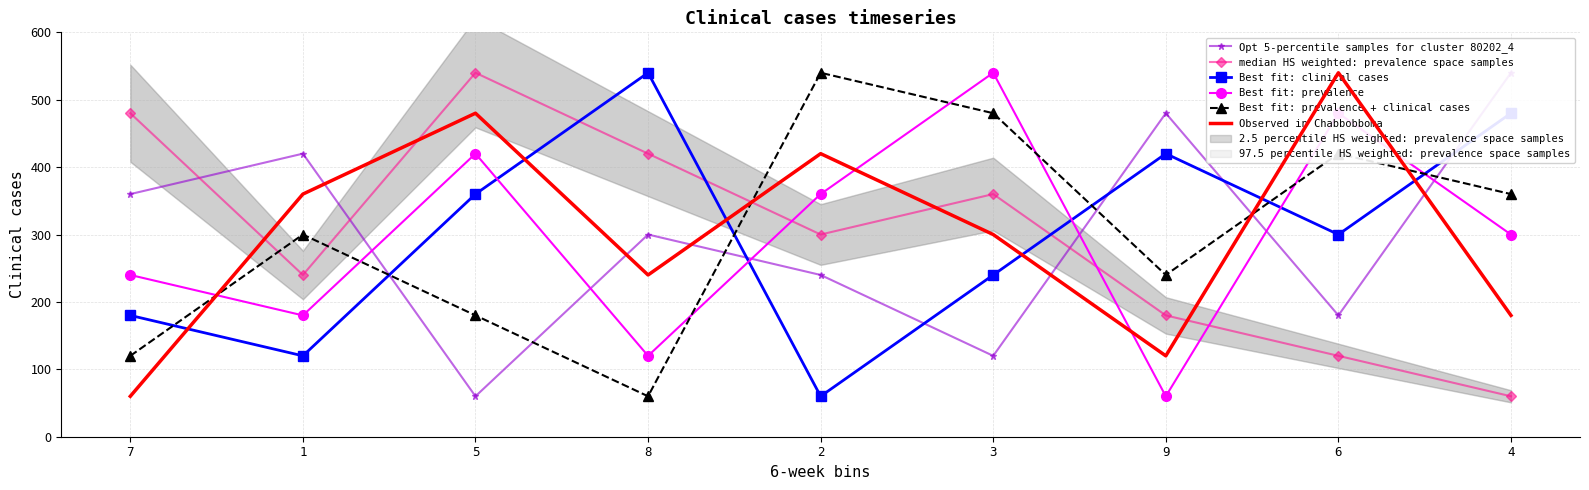

Which series has the largest range (max minus min)?

Opt 5-percentile samples for cluster 80202_4